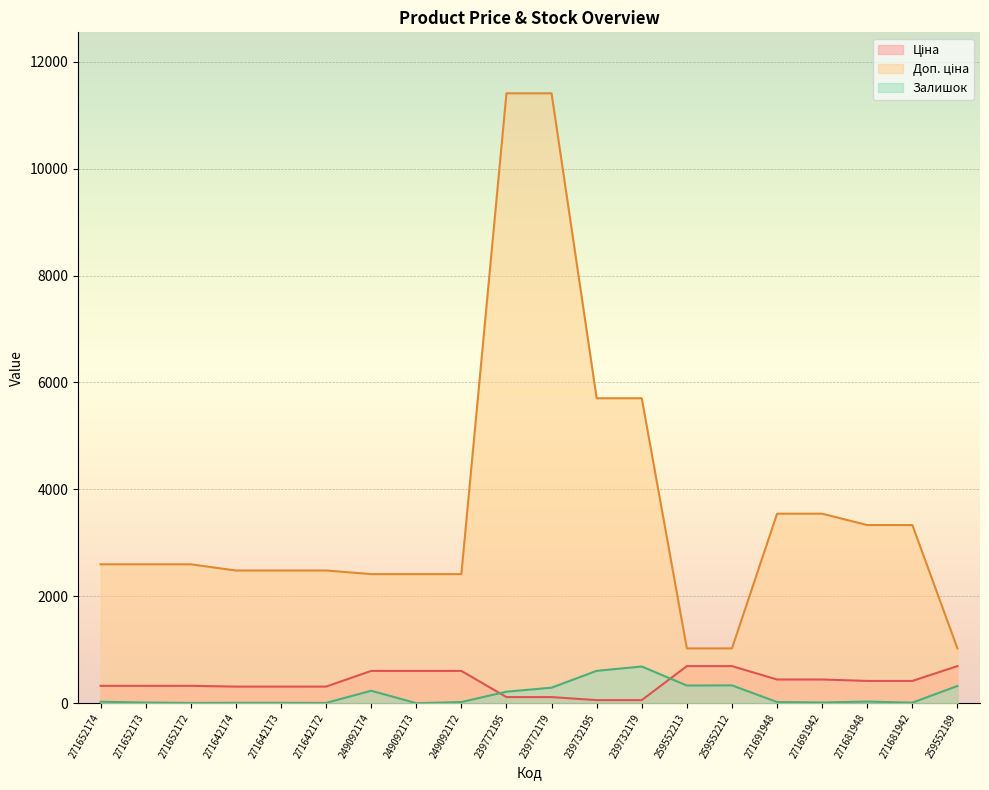

Count the number of categories in the chart.

20